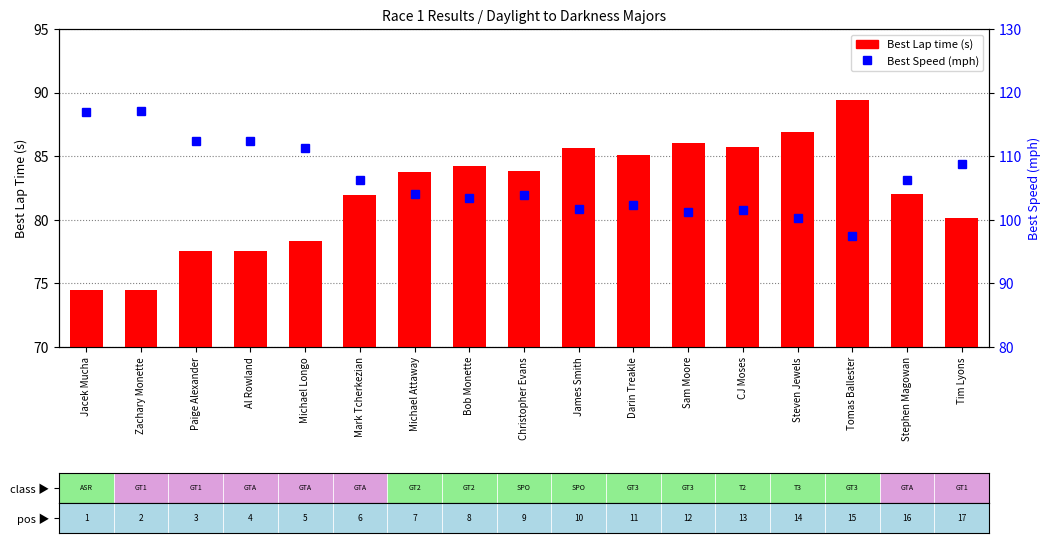

Count the number of categories in the chart.

17